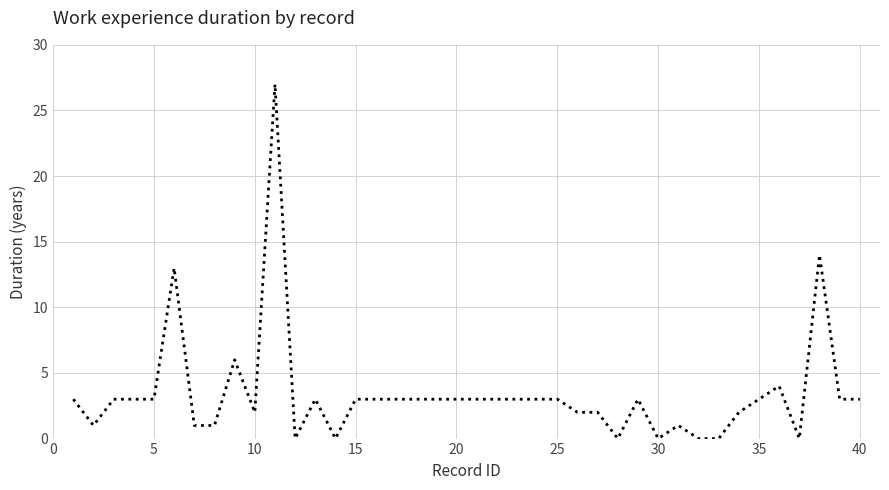

What is the greatest value displayed?

27